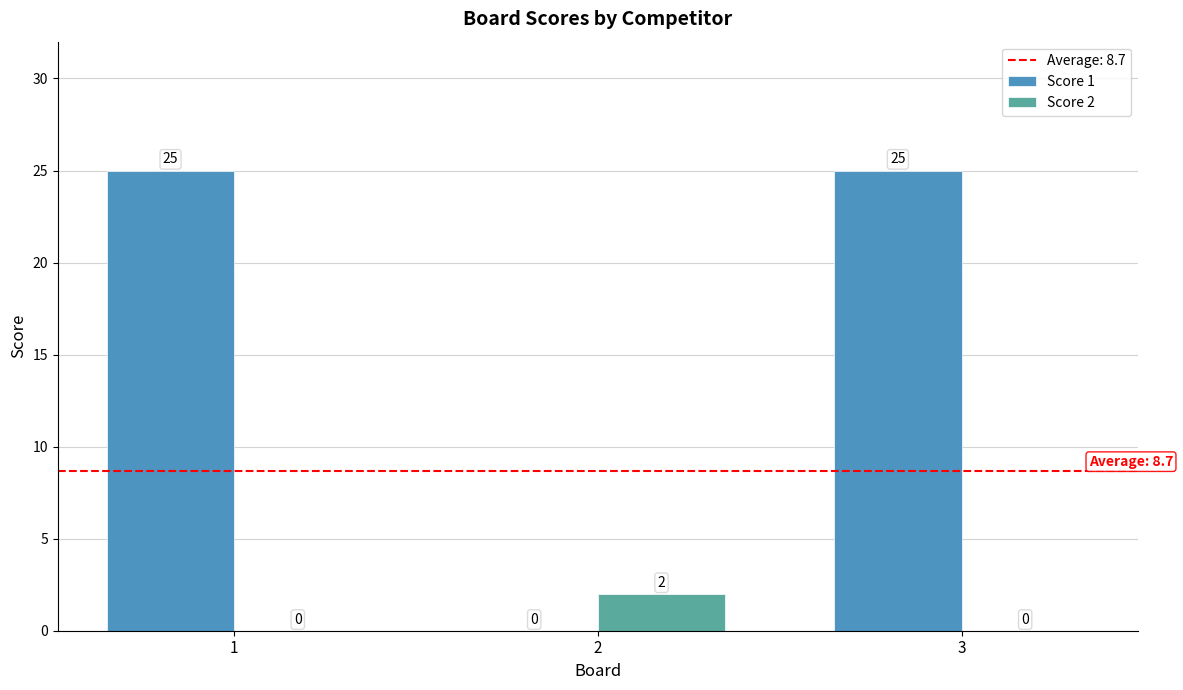

Is the value of Score 1 at 2 greater than the value of Score 2 at 2?

No